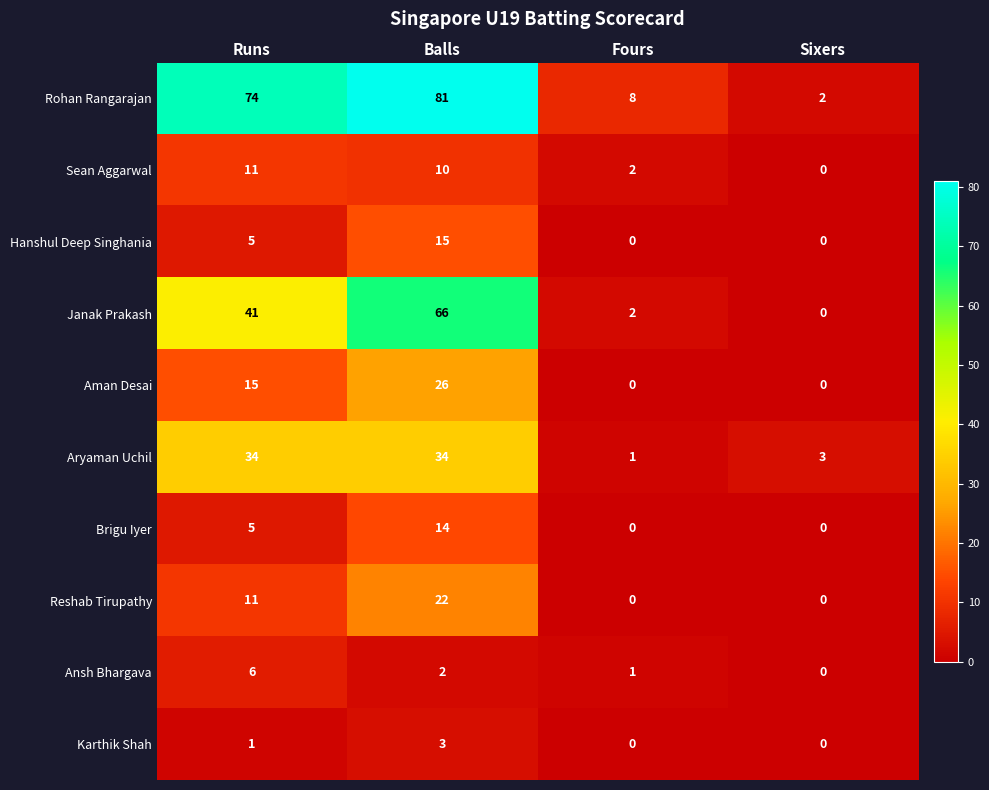

What is the difference between the maximum and second lowest values in the Karthik Shah series?

3